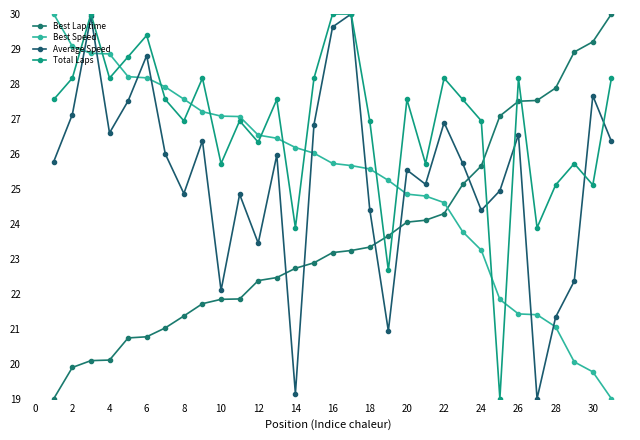

How many times do Best Lap time and Average Speed cross each other?

5